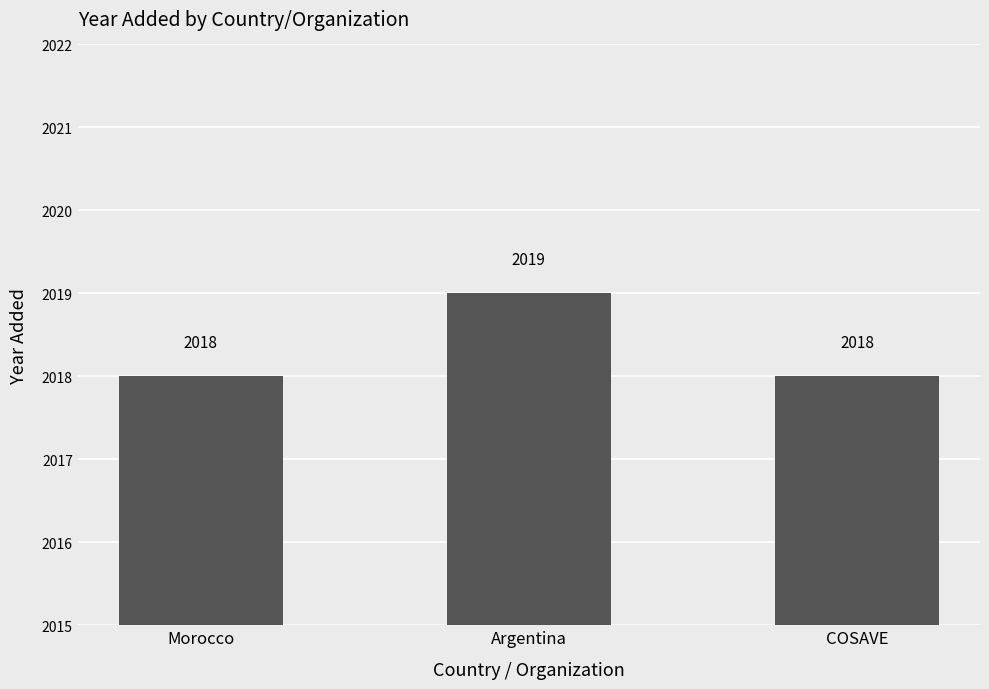

How many bars are there in total?

3